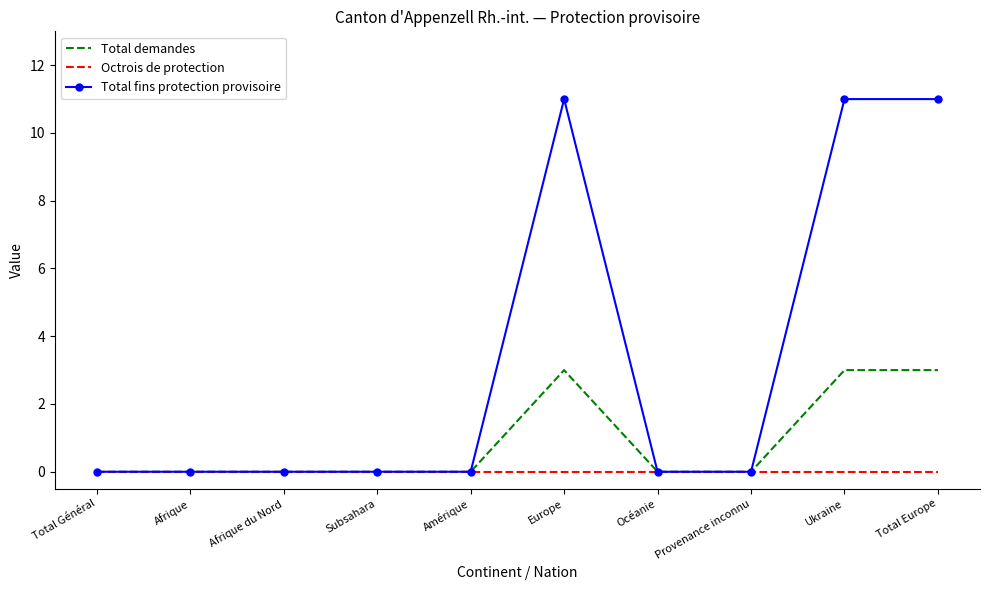

What position from the left is Afrique du Nord?

3